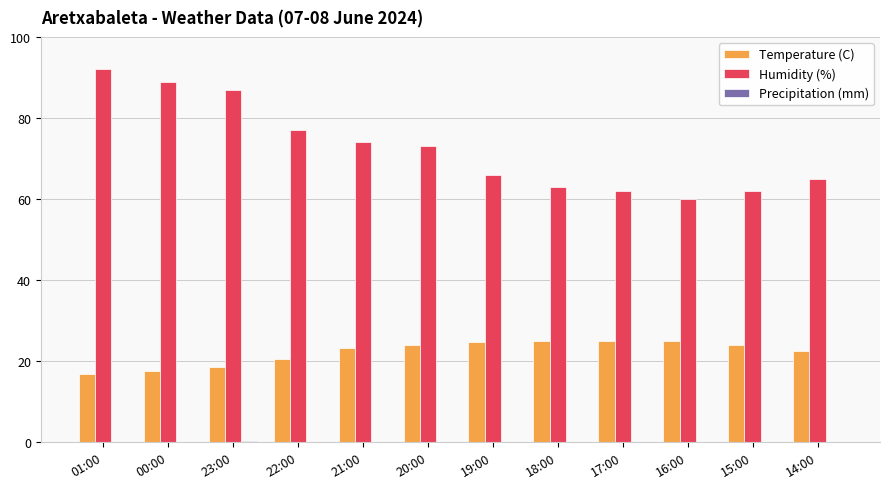

How many groups of bars are there?

12